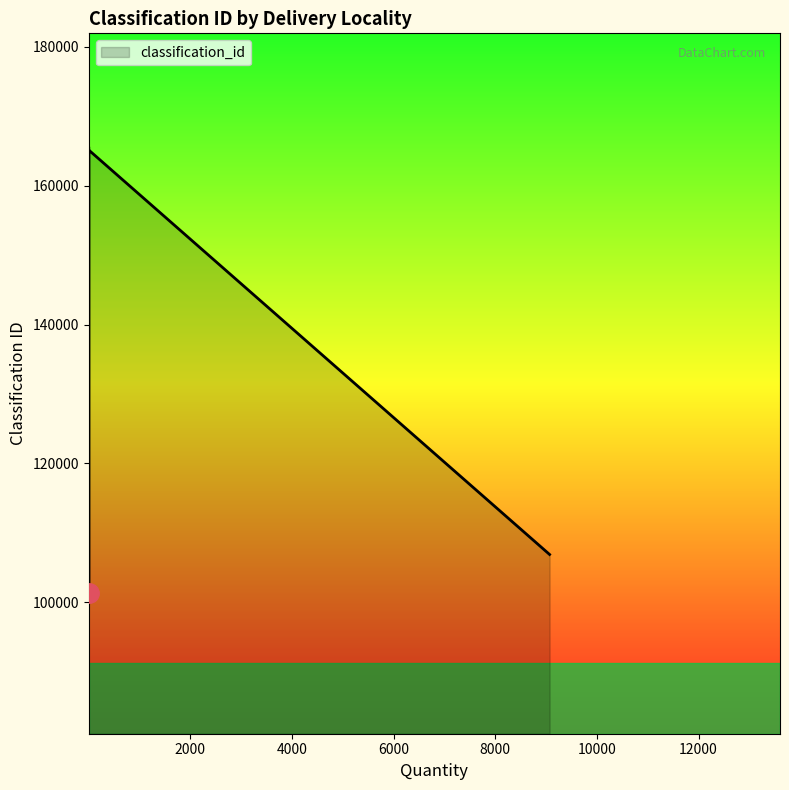

True or false: the data shows 106895 at Agu-Awka.

True